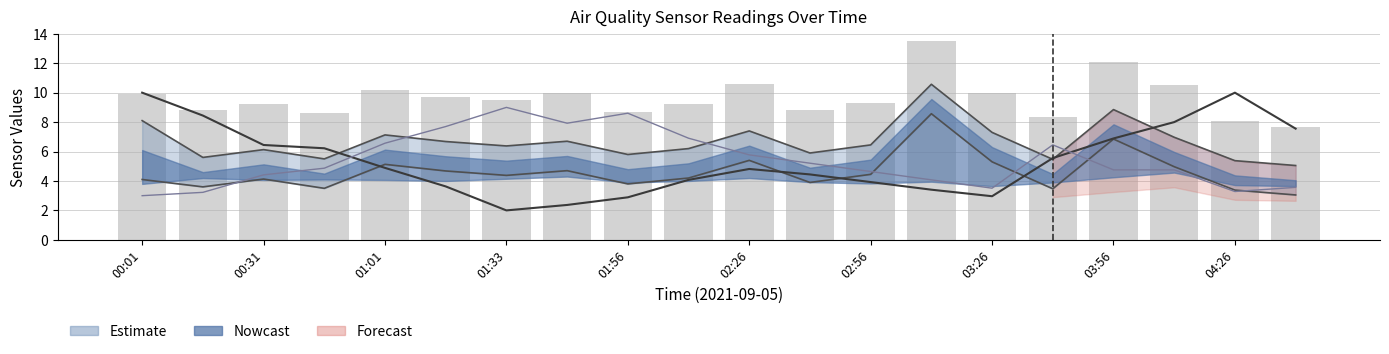

Where is Upper bound SDS_P1 nearest to the value 7?

17